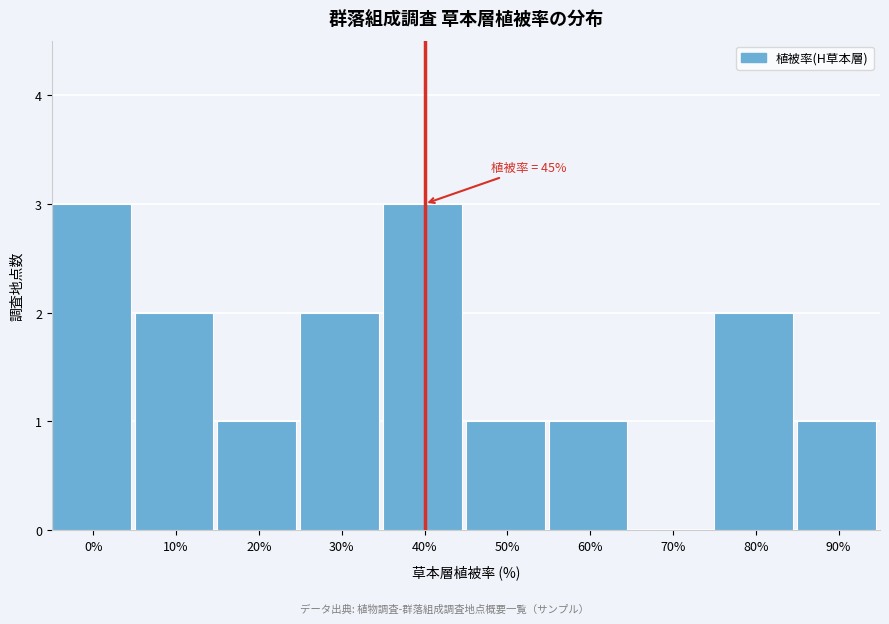

Reading left to right, list all the values displayed in this chart.

0%=3	10%=2	20%=1	30%=2	40%=3	50%=1	60%=1	70%=0	80%=2	90%=1